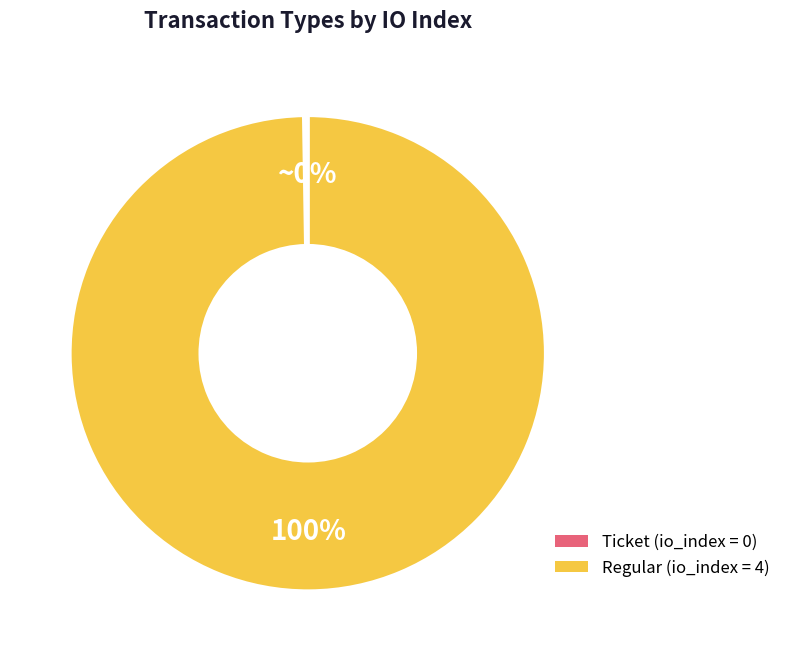

To the nearest percent, what percentage of the pie is Regular?

100%